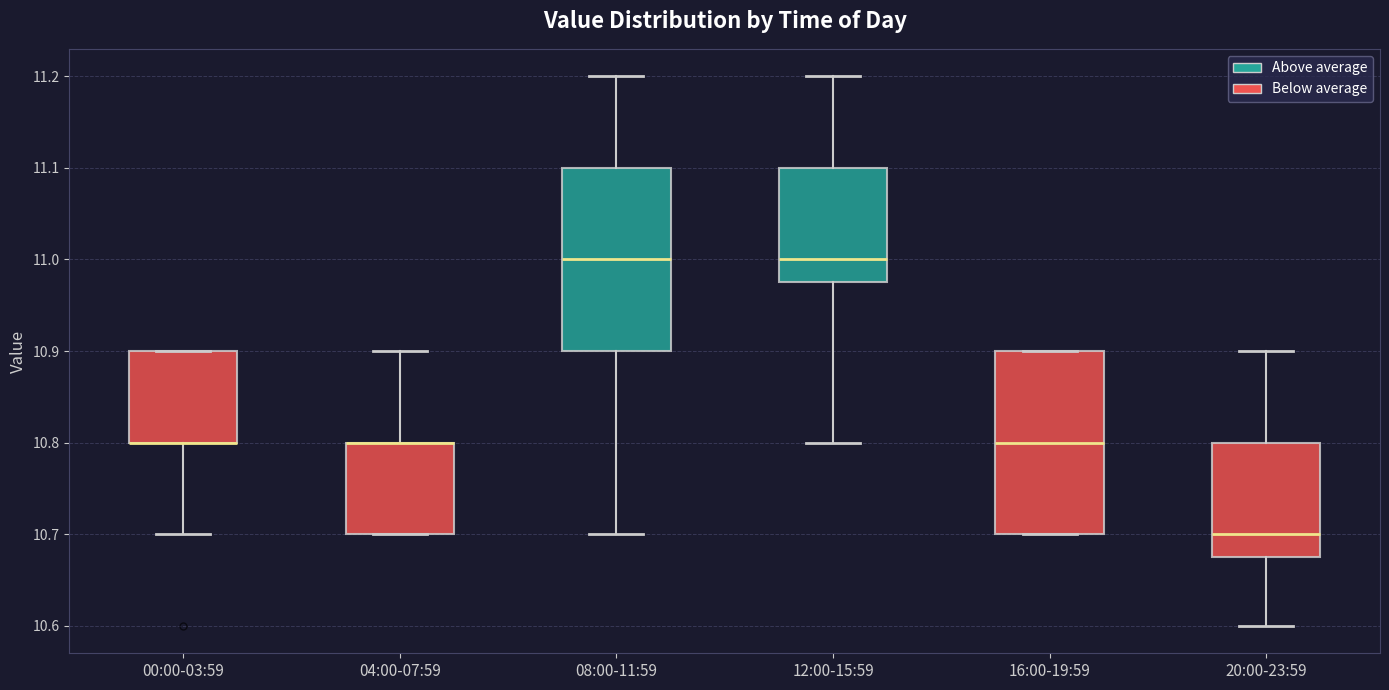

Reading left to right, transcribe this box plot: for each box, give where its median line is, the range the box spans, and where its two whiskers end, as read against the y-axis. The values are not printed on the chart, so give them approximately, as read against the axis.

00:00-03:59: median 10.80 (drawn on the box's lower edge), box 10.80 to 10.90, whiskers 10.70 to 10.90
04:00-07:59: median 10.80 (drawn on the box's upper edge), box 10.70 to 10.80, whiskers 10.70 to 10.90
08:00-11:59: median 11.00, box 10.90 to 11.10, whiskers 10.70 to 11.20
12:00-15:59: median 11.00, box 10.98 to 11.10, whiskers 10.80 to 11.20
16:00-19:59: median 10.80, box 10.70 to 10.90, whiskers 10.70 to 10.90
20:00-23:59: median 10.70, box 10.68 to 10.80, whiskers 10.60 to 10.90